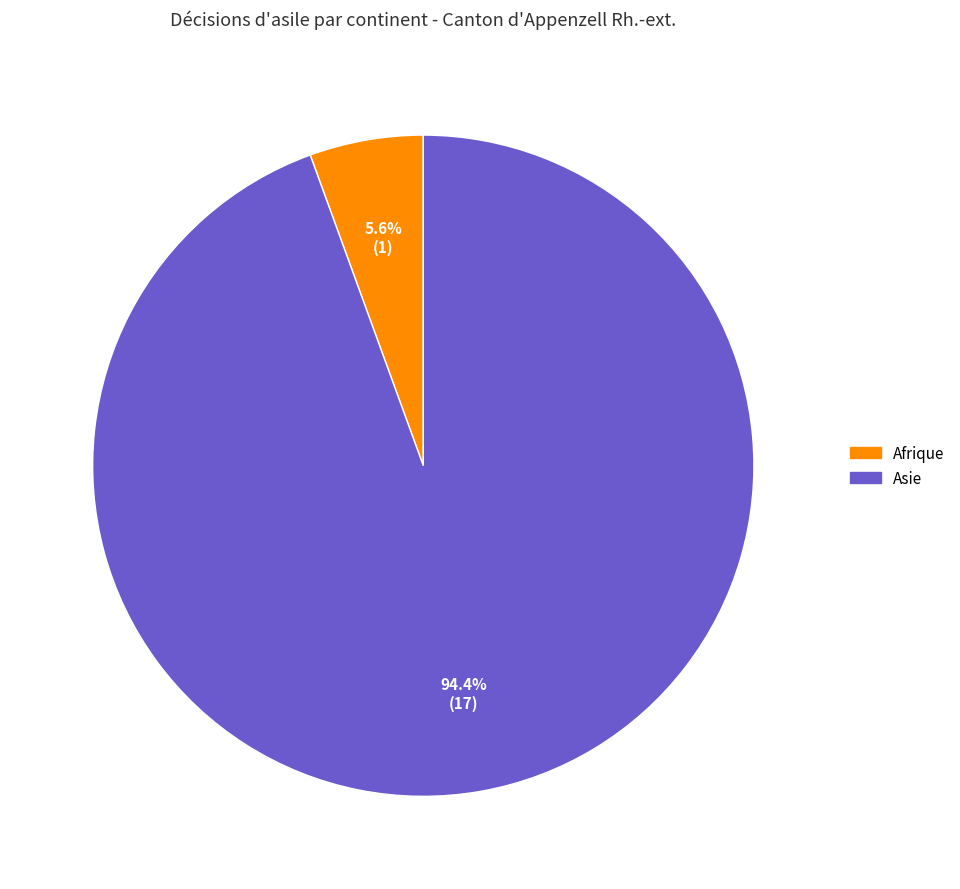

Is there any slice that represents more than half of the pie?

Yes